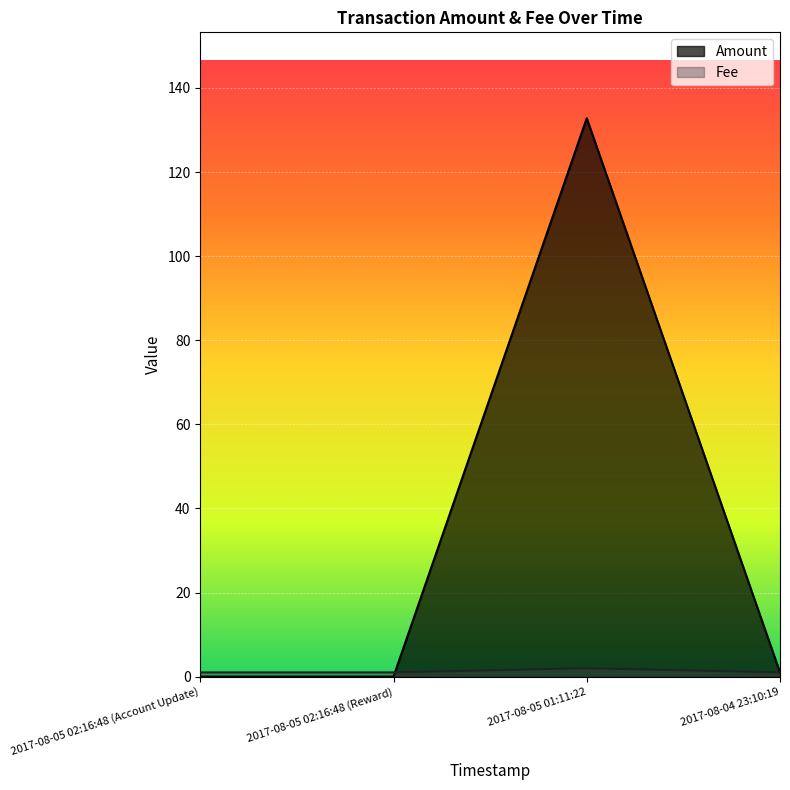

Is it true that Amount equals 1.8 at 2017-08-04 23:10:19?

False